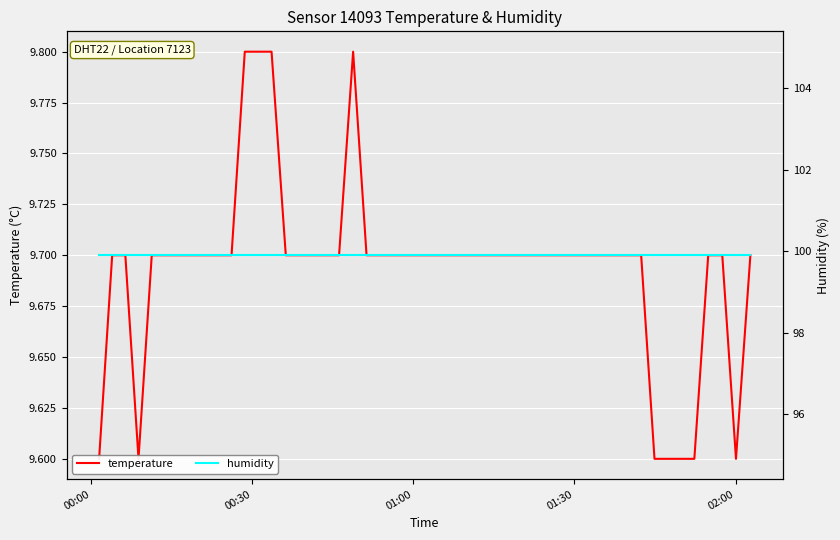

At 00:00, list the series in order from smallest to largest.

temperature, humidity